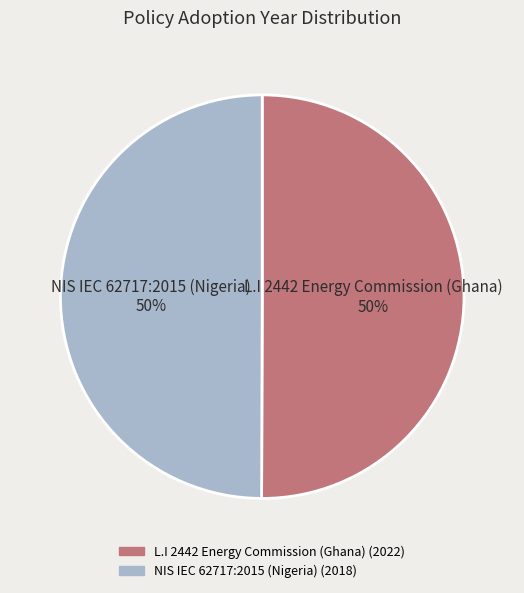

Is it true that L.I 2442 Energy Commission (Ghana) is 50% of the pie?

True